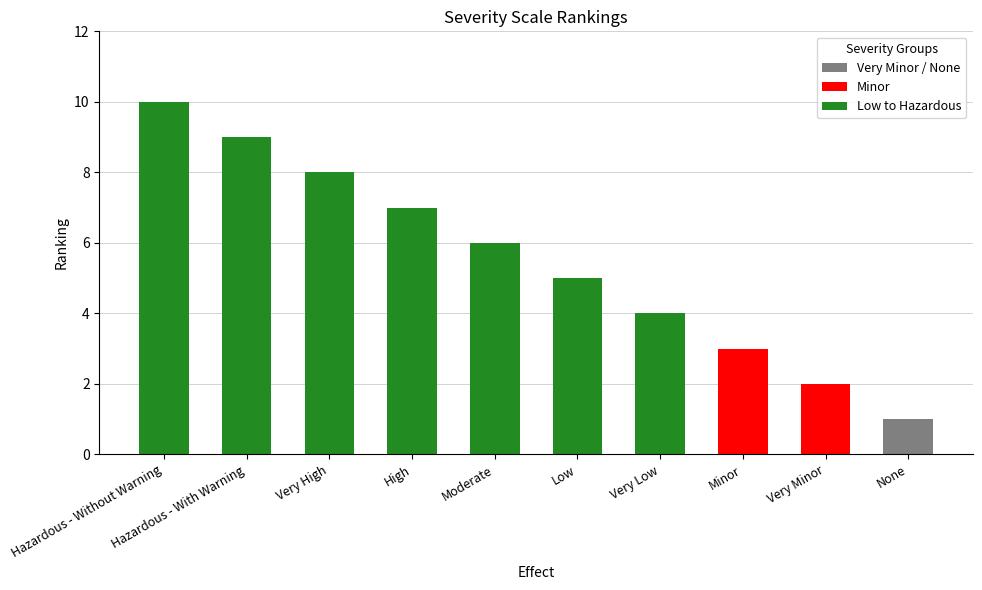

How many series are shown in this chart?

1